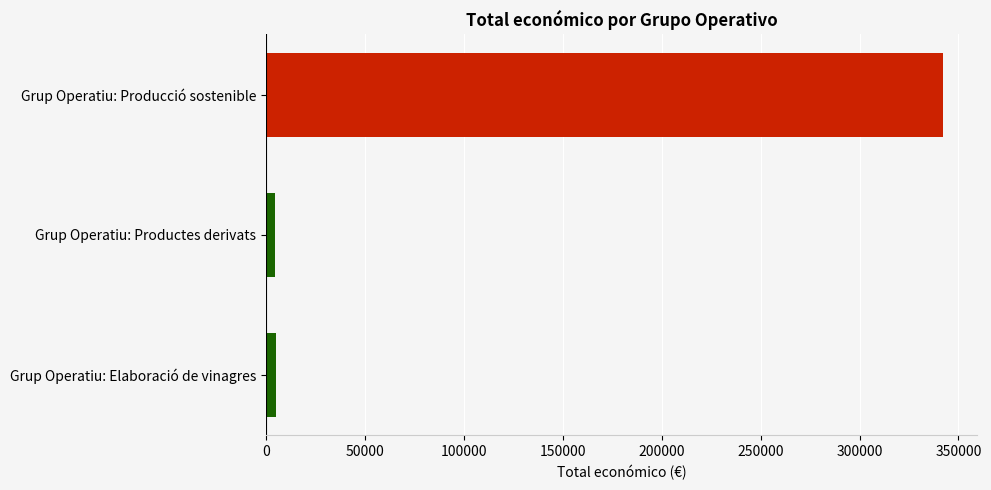

Between Grup Operatiu: Elaboració de vinagres and Grup Operatiu: Producció sostenible, which is larger?

Grup Operatiu: Producció sostenible